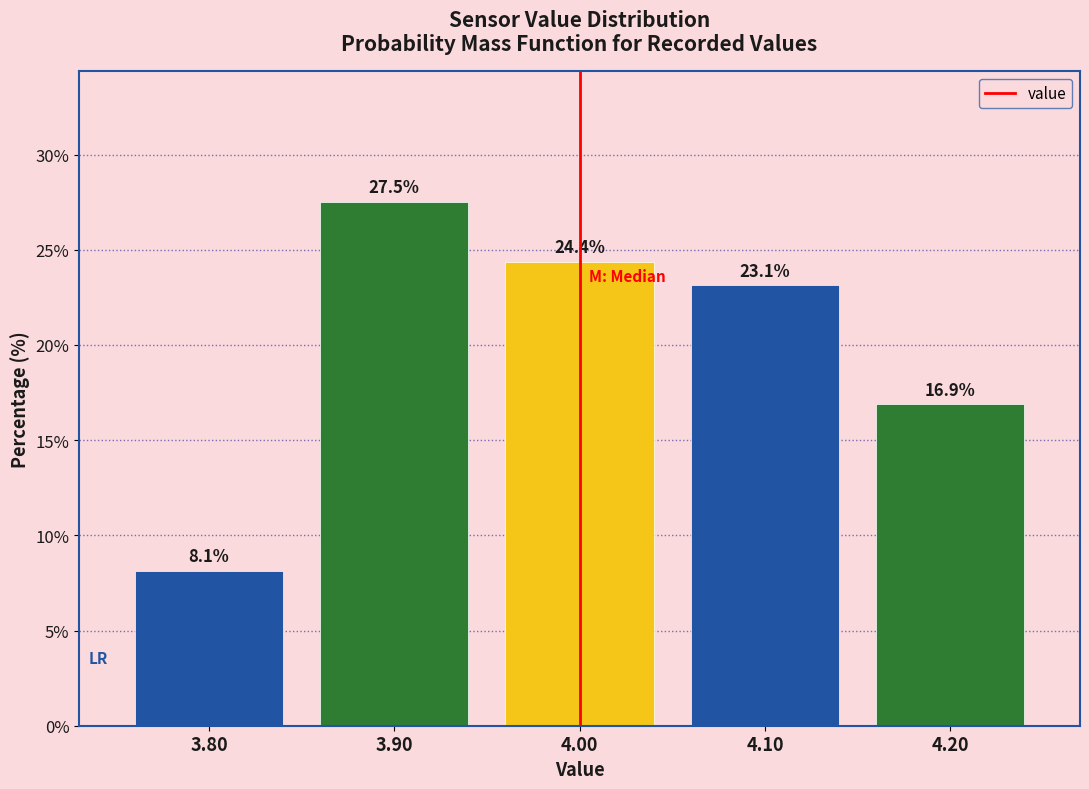

Reading right to left, what are all the values shown in this chart?

4.20=16.9	4.10=23.1	4.00=24.4	3.90=27.5	3.80=8.1